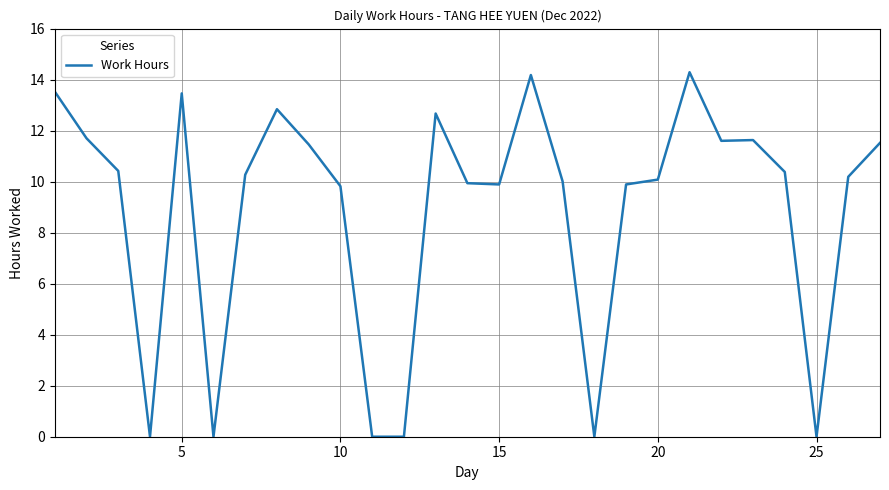

What is the difference between the maximum and minimum values?

14.3